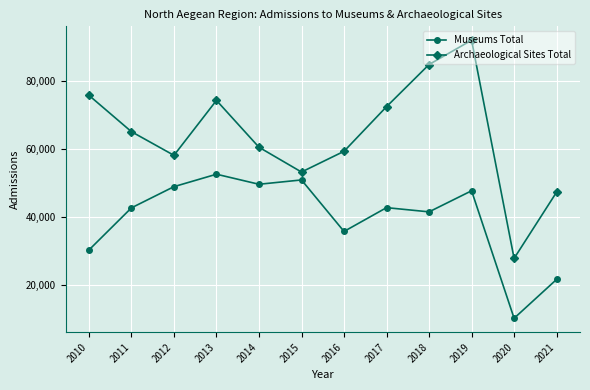

How many interior local peaks does the Archaeological Sites Total series have?

2